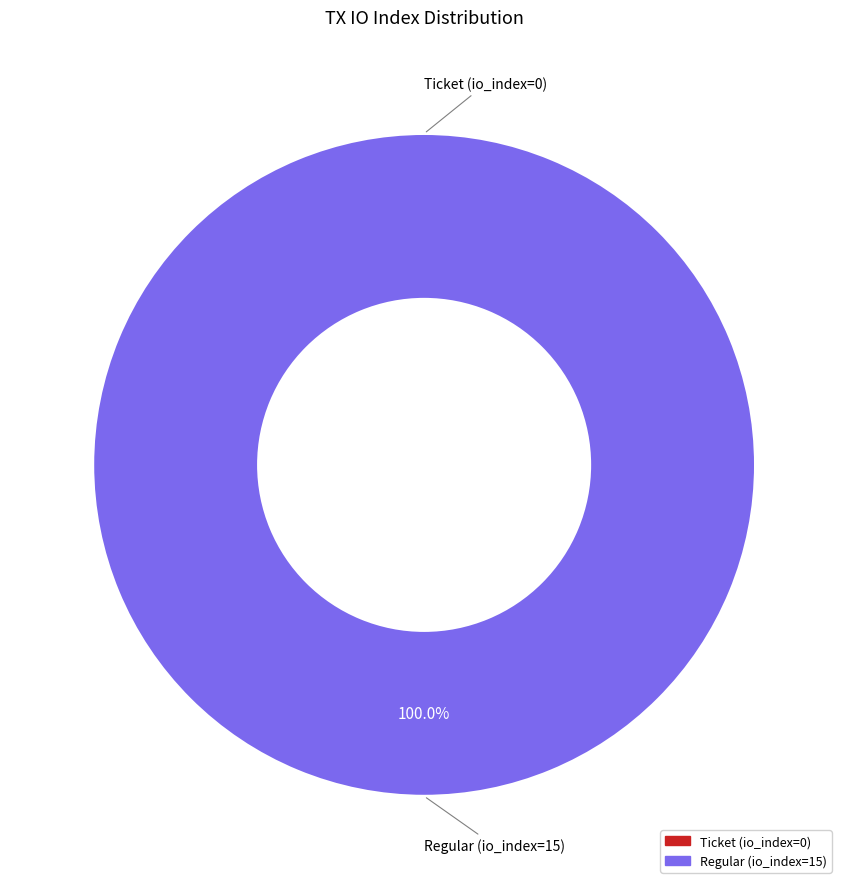

How many slices are in this pie chart?

2